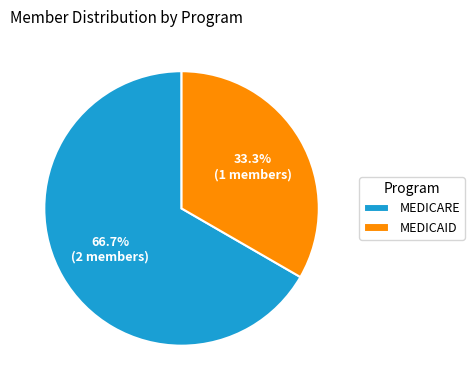

Do MEDICARE and MEDICAID together represent more than half of the pie?

Yes